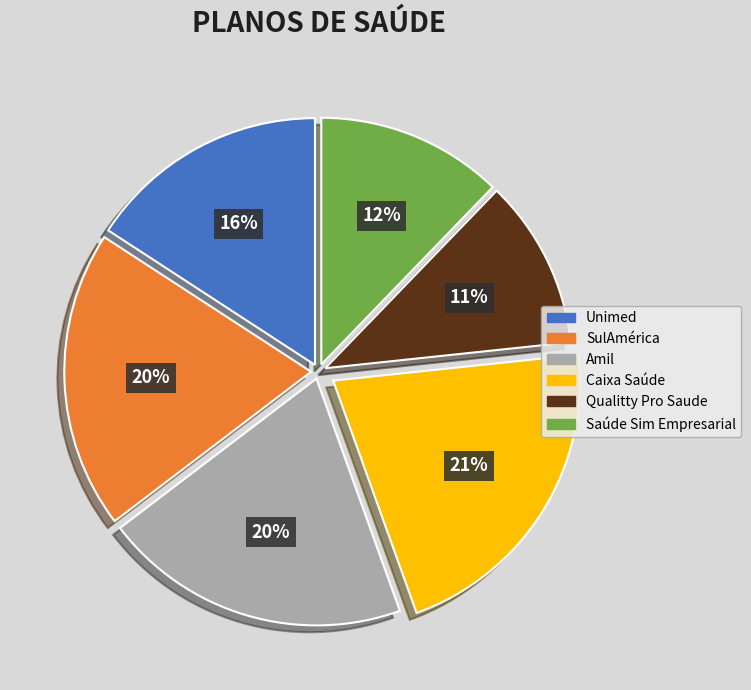

How many segments does this pie chart have?

6